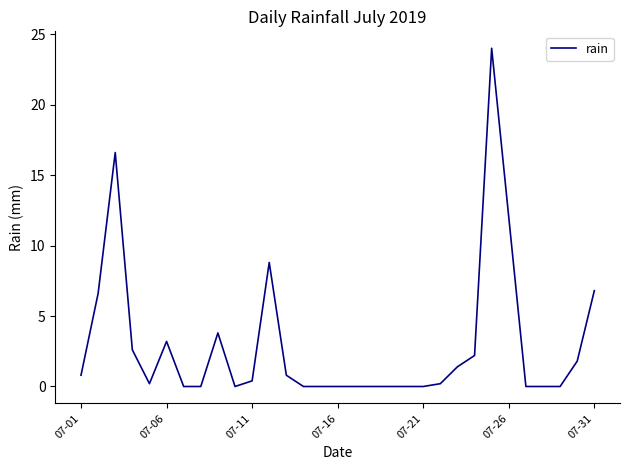

What is the greatest value displayed?

24.0